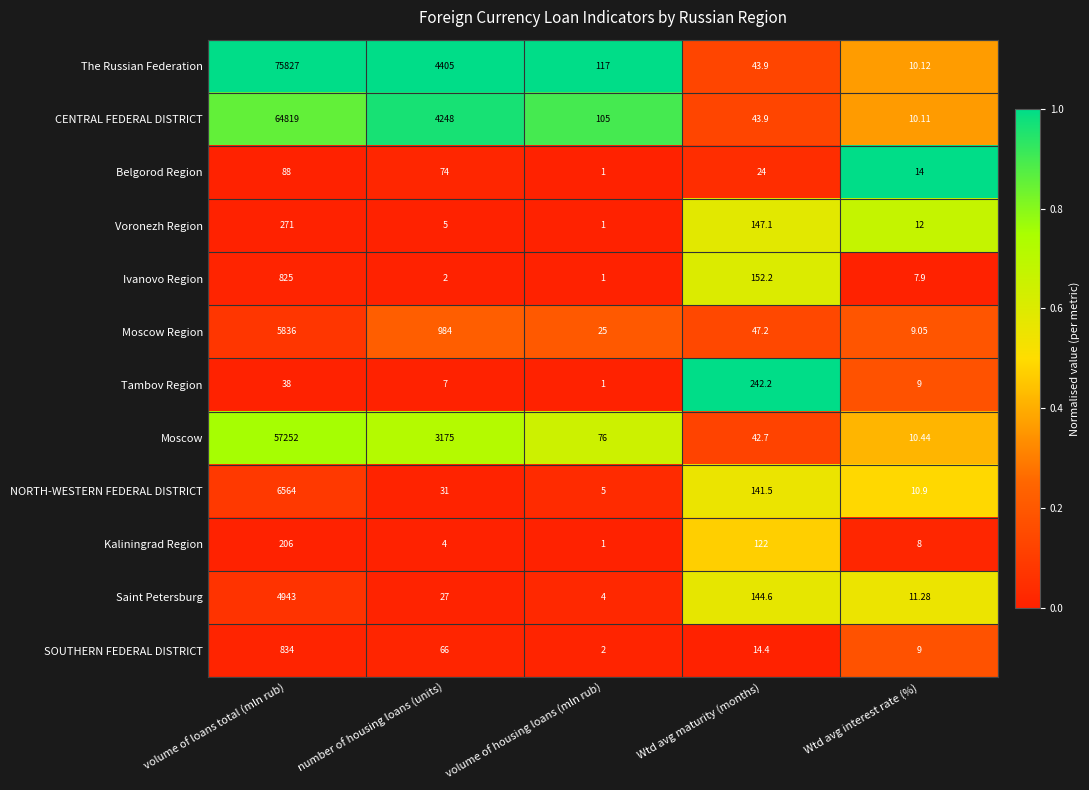

Where does the SOUTHERN FEDERAL DISTRICT series first go above 14?

volume of loans total (mln rub)